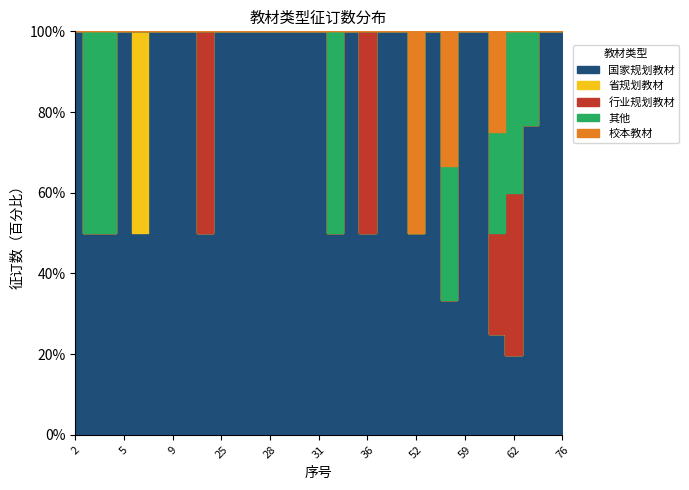

What is the total value across all series at 10?

356